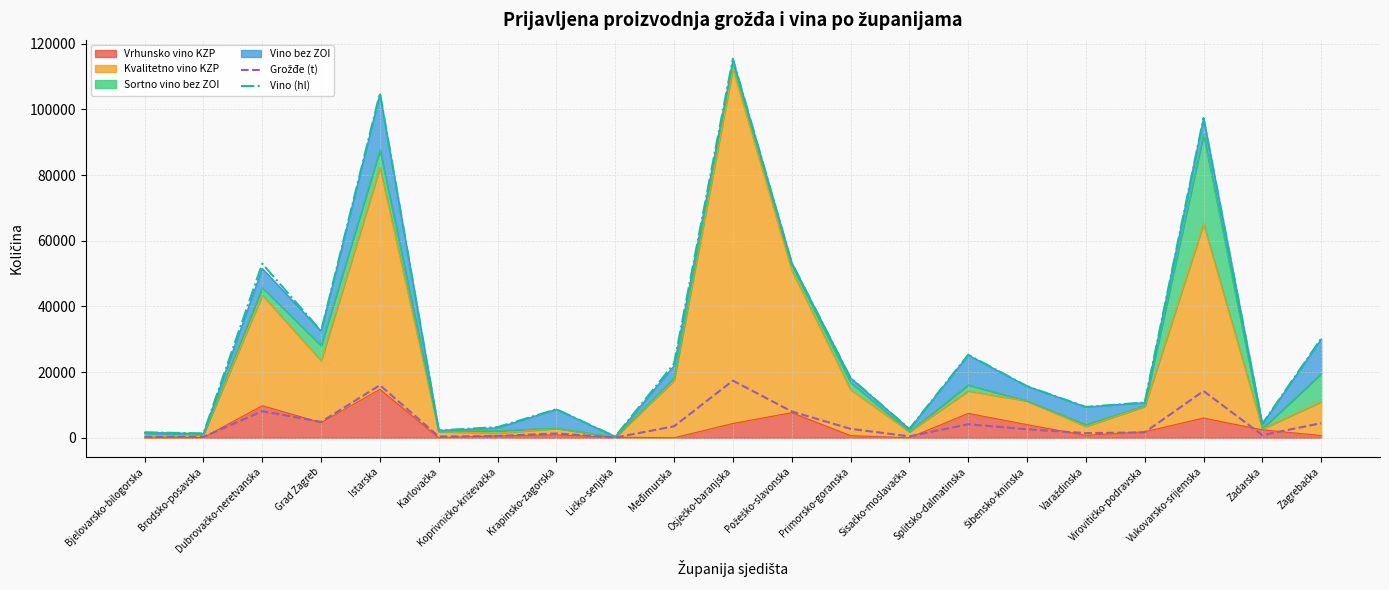

What is the label of the 16th point from the right?

Karlovačka